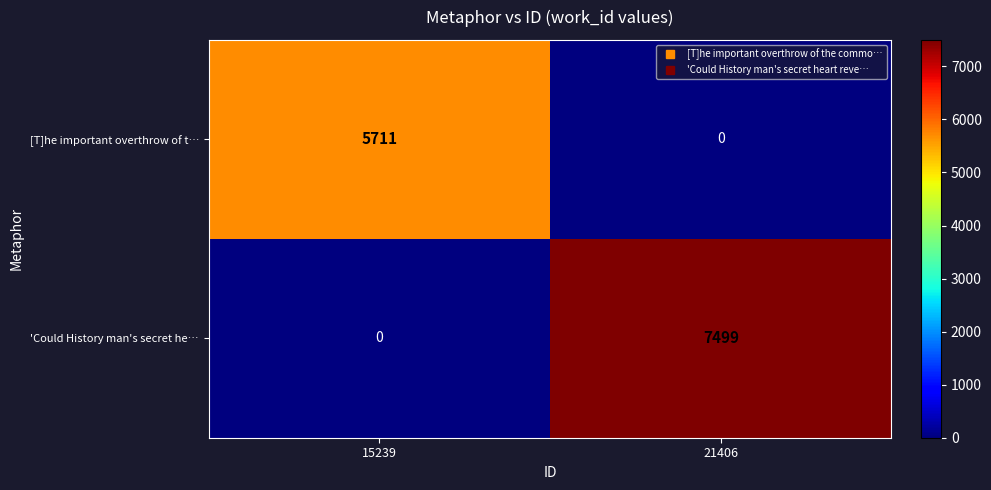

How many categories are shown in the chart?

2